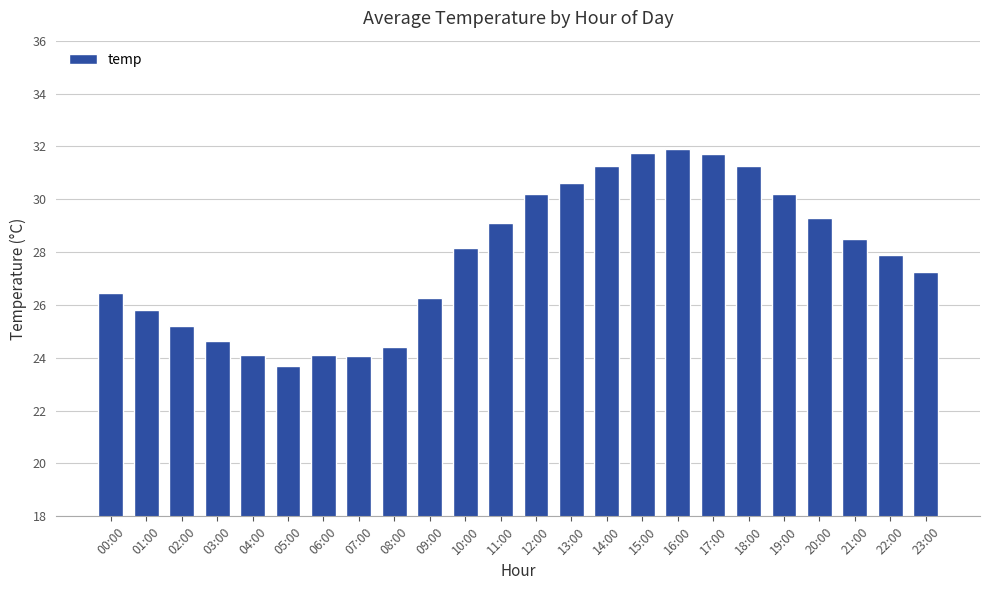

Approximately how many times larger is the value at 00:00 compared to 08:00?

1.1